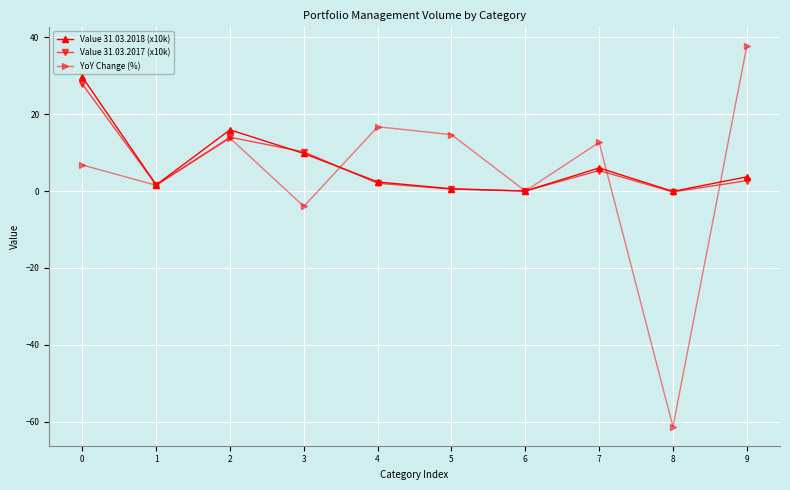

At which category does the chart reach its peak across all series?

9